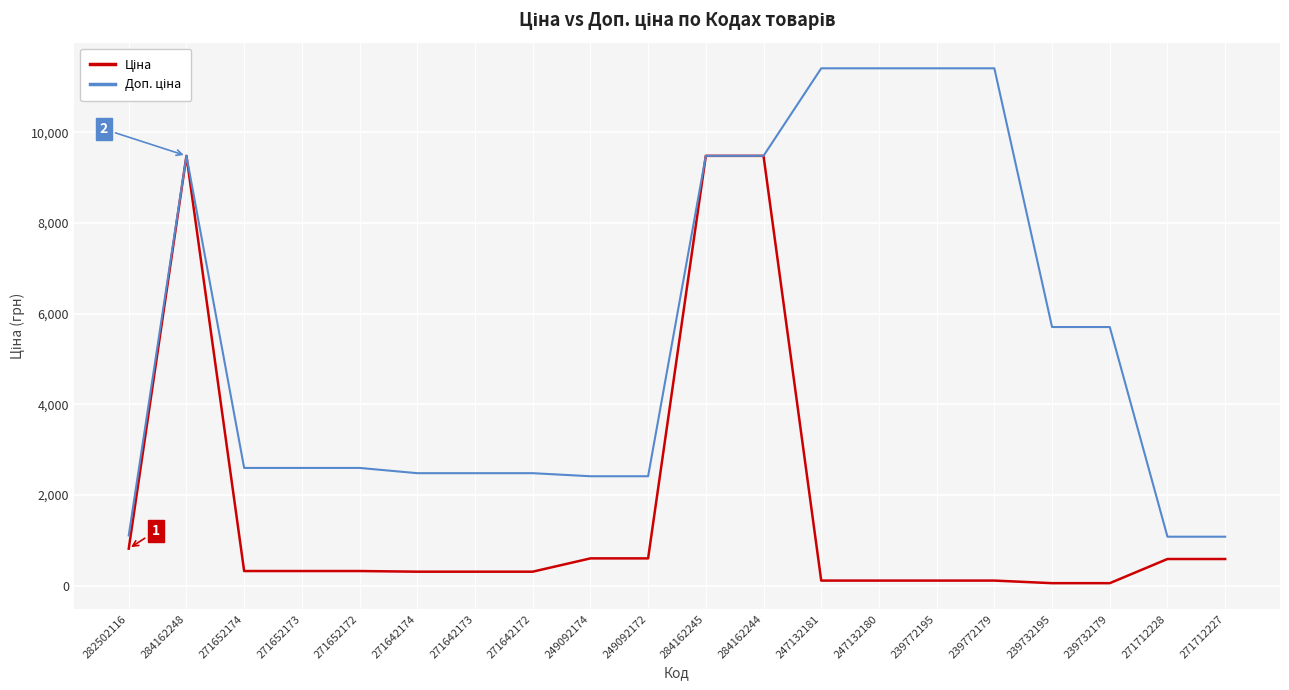

What is the maximum value shown in the chart?

11410.0